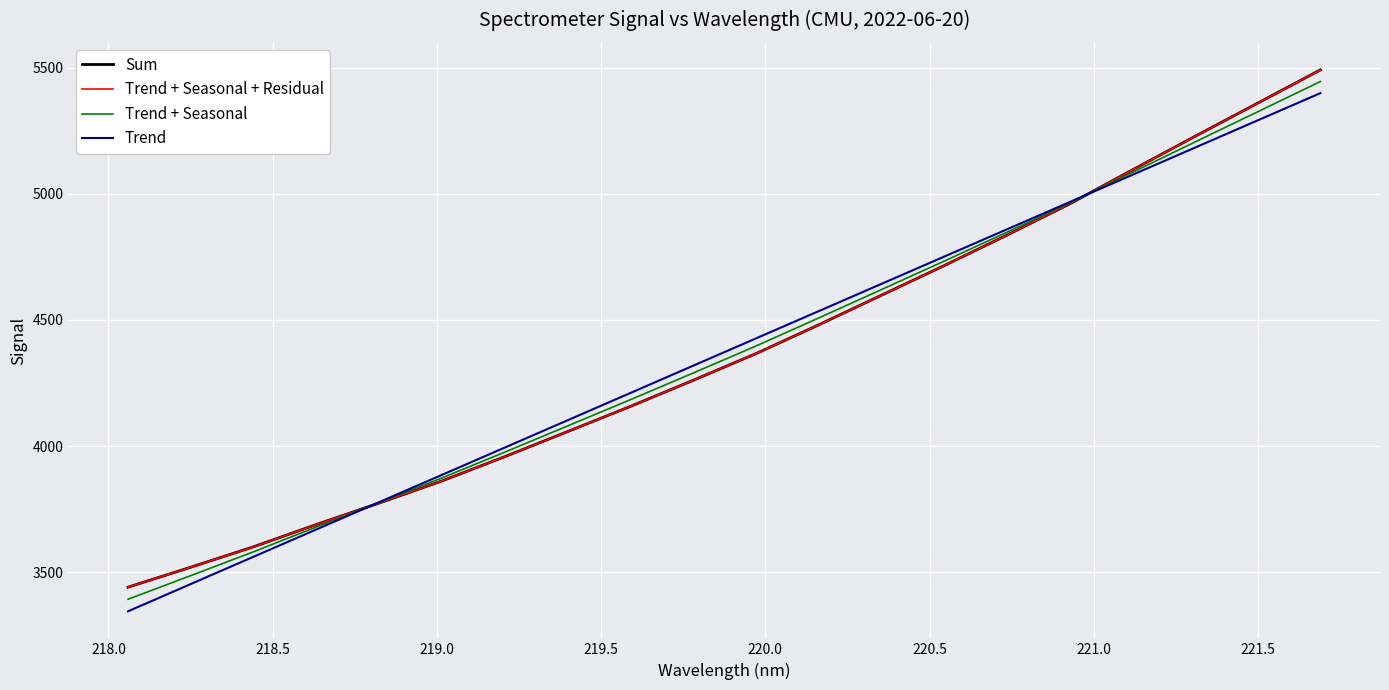

Which series has the largest range (max minus min)?

Trend